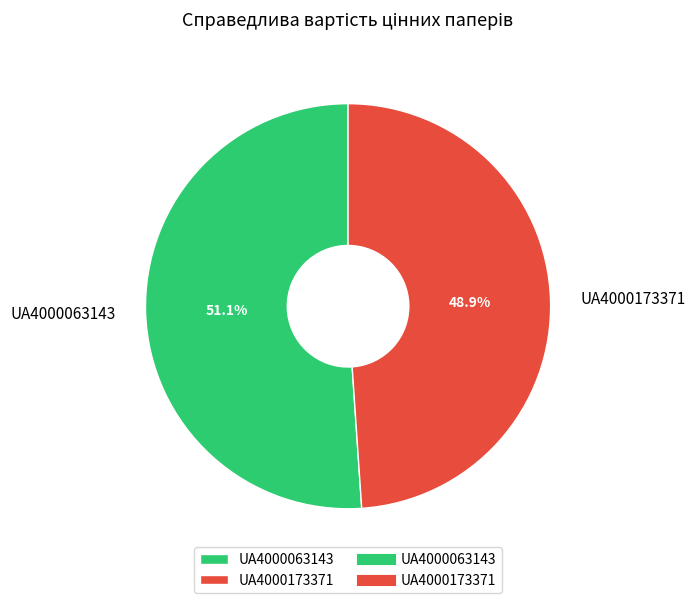

To the nearest percent, what portion does UA4000063143 represent?

51%